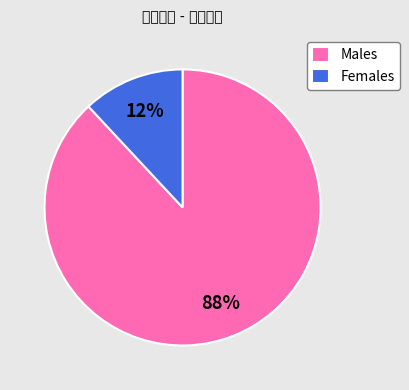

Is the sum of Males and Females greater than half?

Yes